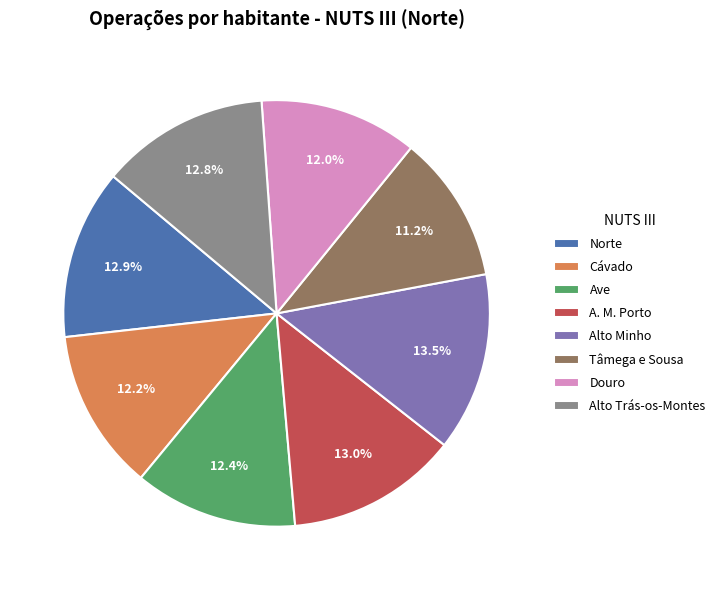

What percentage is NOT represented by Norte?

87.1%